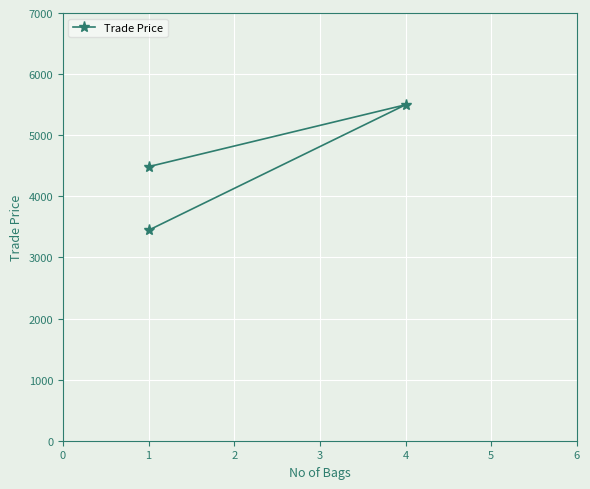

What is the difference between the maximum and minimum values?

2053